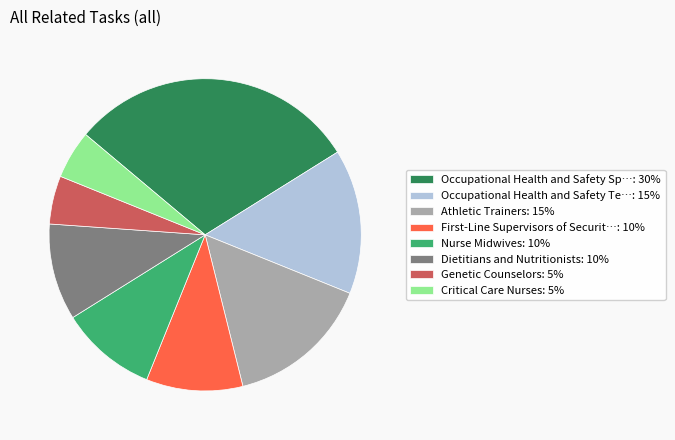

Count the number of slices in the pie.

8